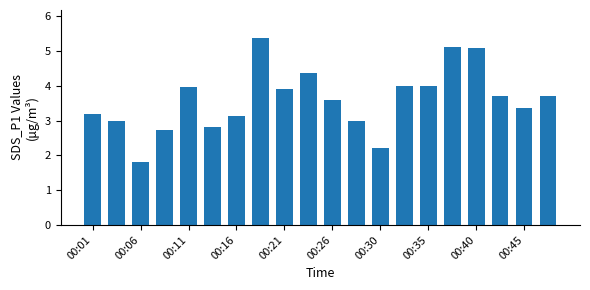

What is the sum of all values?

72.0